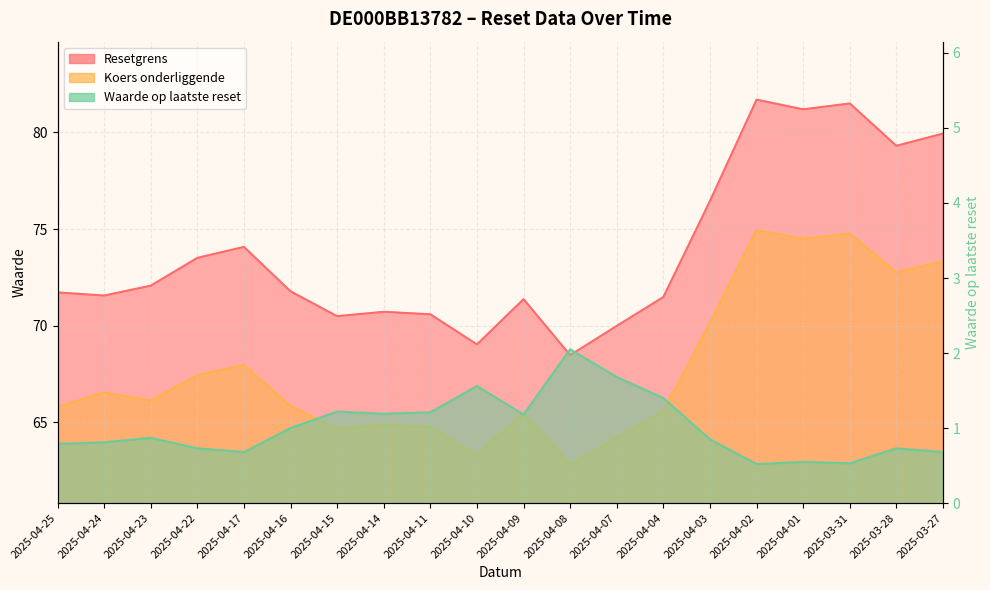

How many categories are shown in the chart?

20